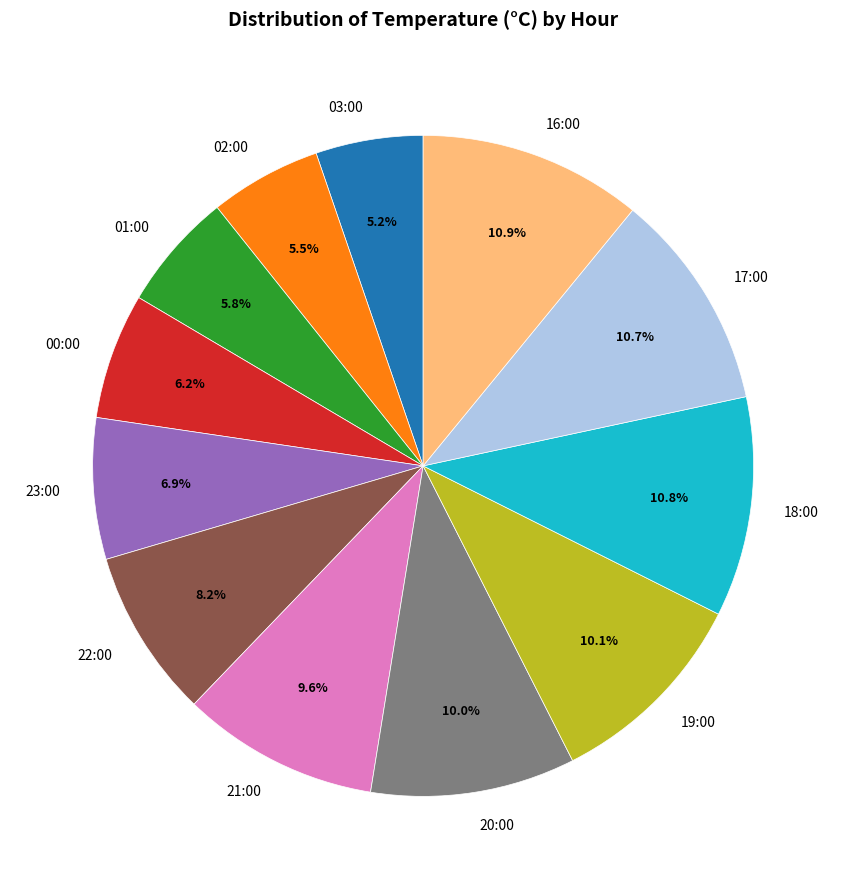

Approximately how many times larger is the value at 23:00 compared to 20:00?

0.7